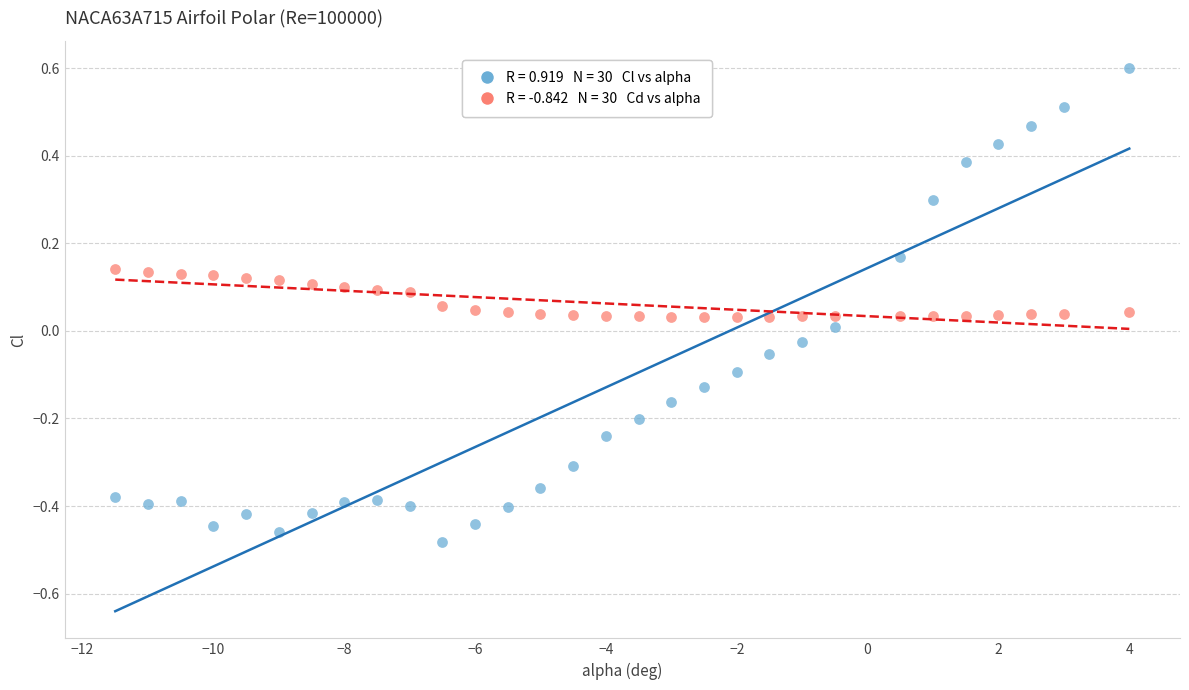

Across all data points, what is the range of X values (max minus min)?

15.5